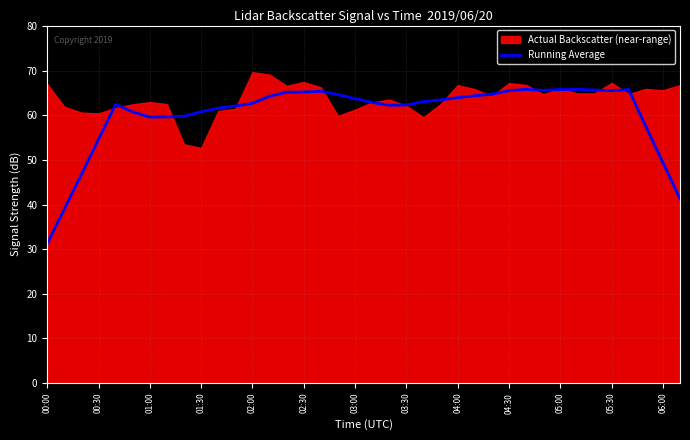

True or false: Running Average has a value of 49.4 at 06:00.

True